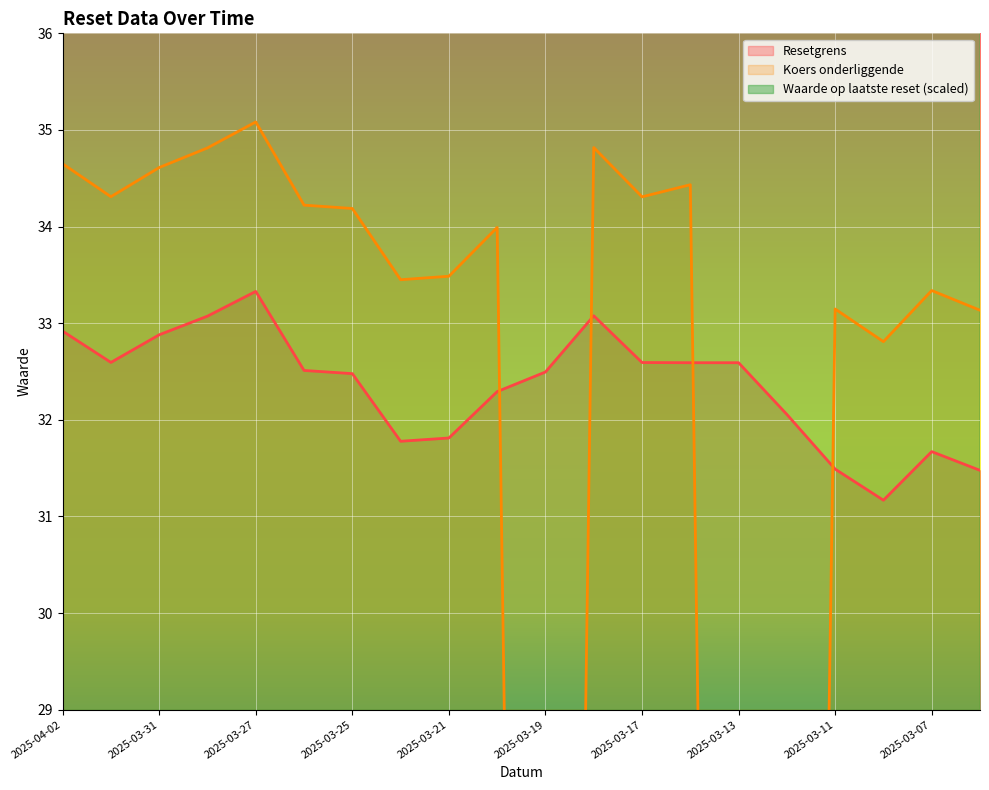

Which has a higher value, 2025-03-11 or 2025-03-27?

2025-03-27